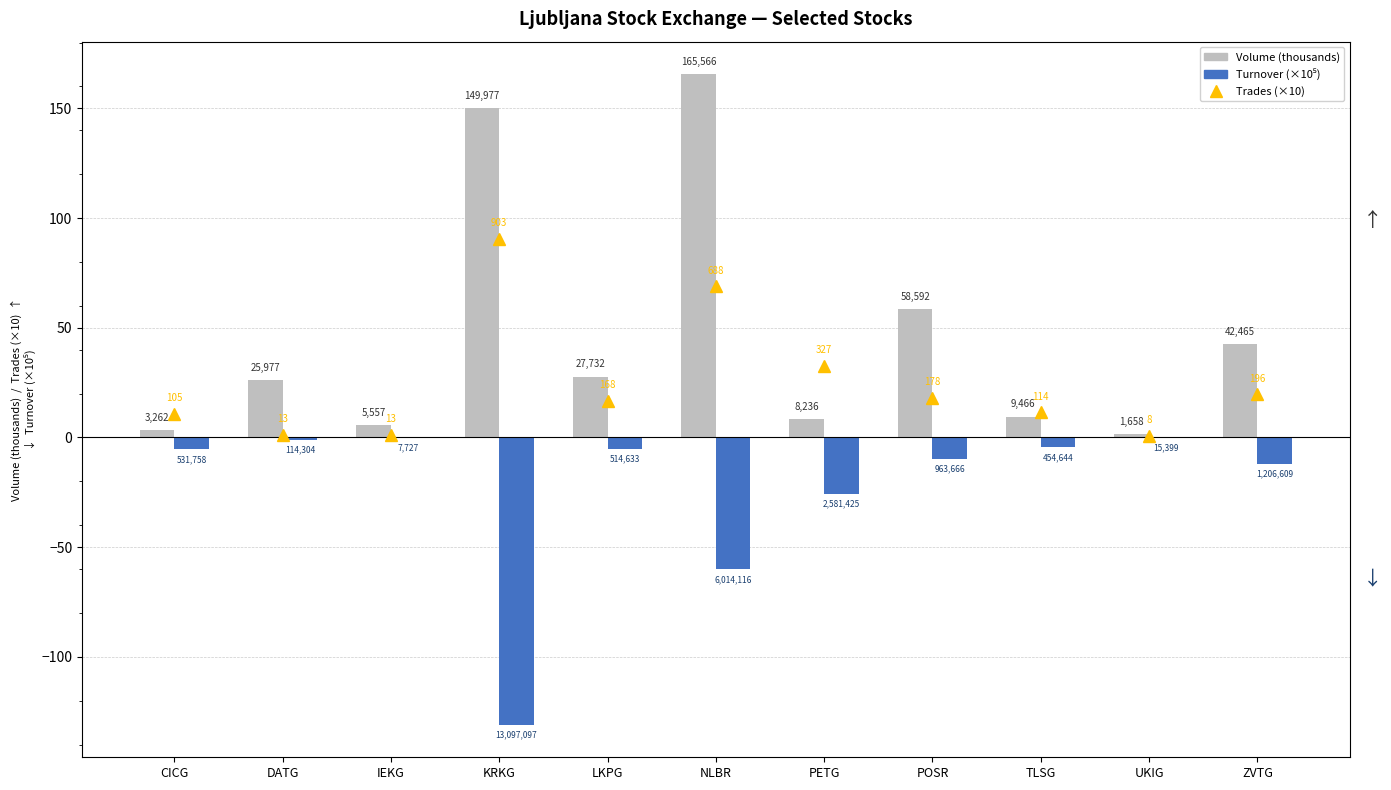

Reading left to right, transcribe all the data shown in this chart.

Trades (×10): CICG=10.5	DATG=1.3	IEKG=1.3	KRKG=90.3	LKPG=16.8	NLBR=68.8	PETG=32.7	POSR=17.8	TLSG=11.4	UKIG=0.8	ZVTG=19.6
Volume (thousands): CICG=3.3	DATG=26.0	IEKG=5.6	KRKG=150.0	LKPG=27.7	NLBR=165.6	PETG=8.2	POSR=58.6	TLSG=9.5	UKIG=1.7	ZVTG=42.5
Turnover (×10⁵): CICG=-5.3	DATG=-1.1	IEKG=-0.1	KRKG=-131.0	LKPG=-5.1	NLBR=-60.1	PETG=-25.8	POSR=-9.6	TLSG=-4.5	UKIG=-0.2	ZVTG=-12.1